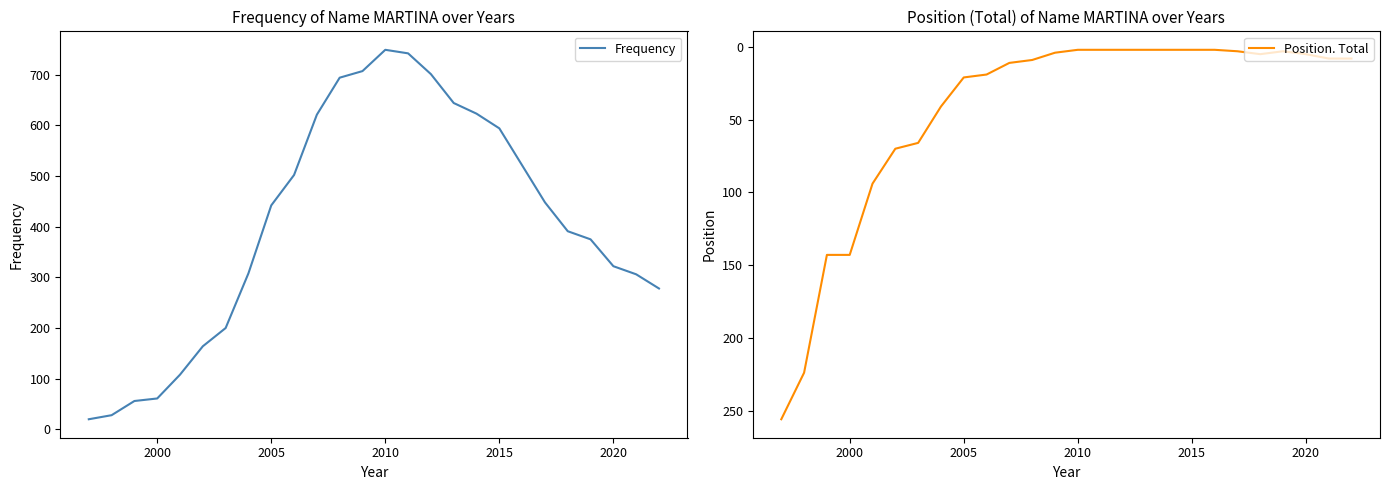

What are all the series names shown in the legend?

Frequency, Position. Total